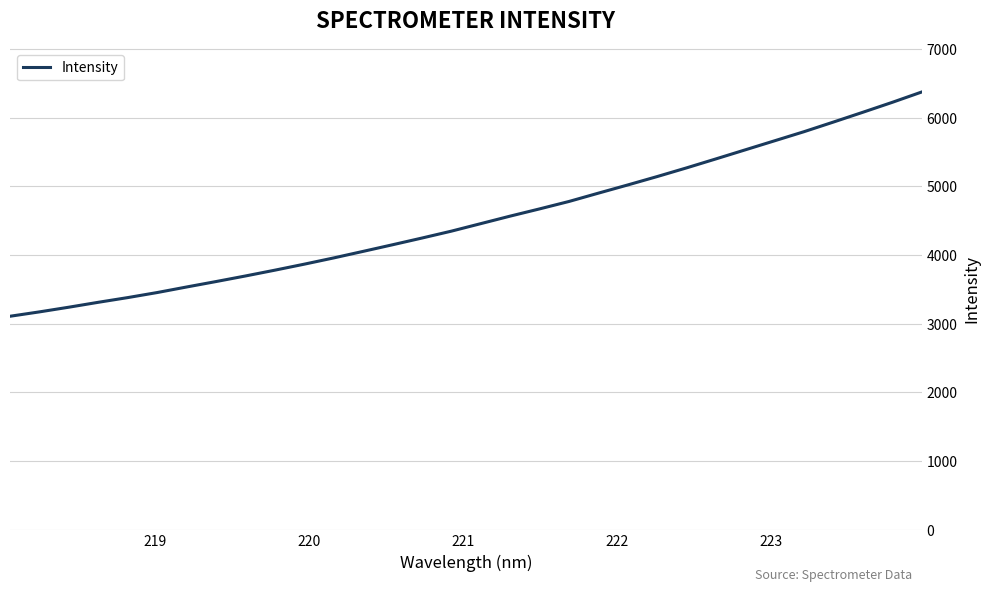

How many values are below 4454?

16